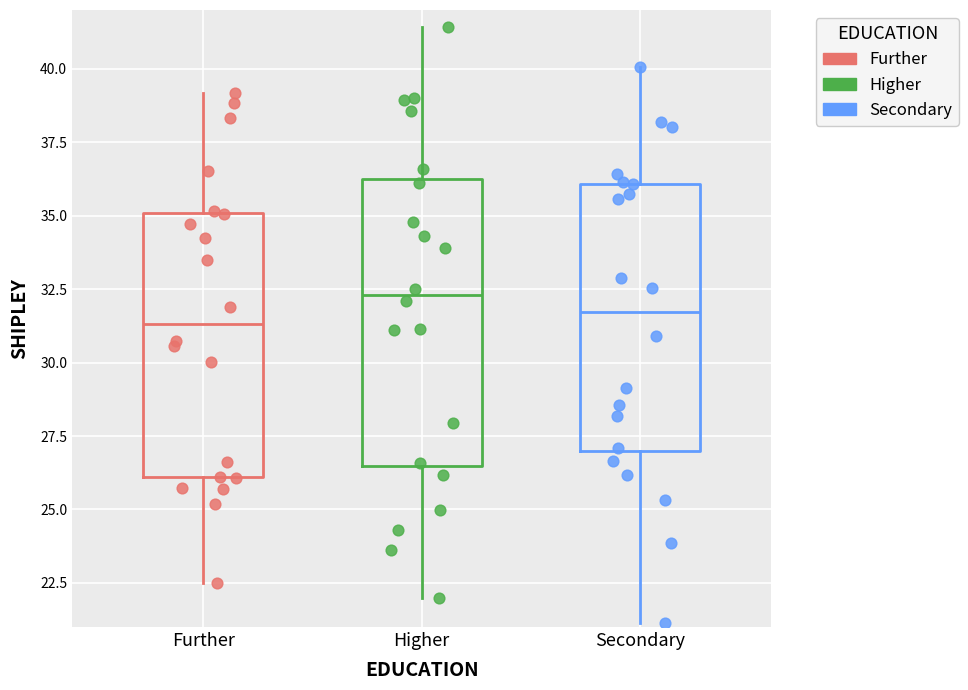

Which series reaches the minimum Y coordinate?

Secondary